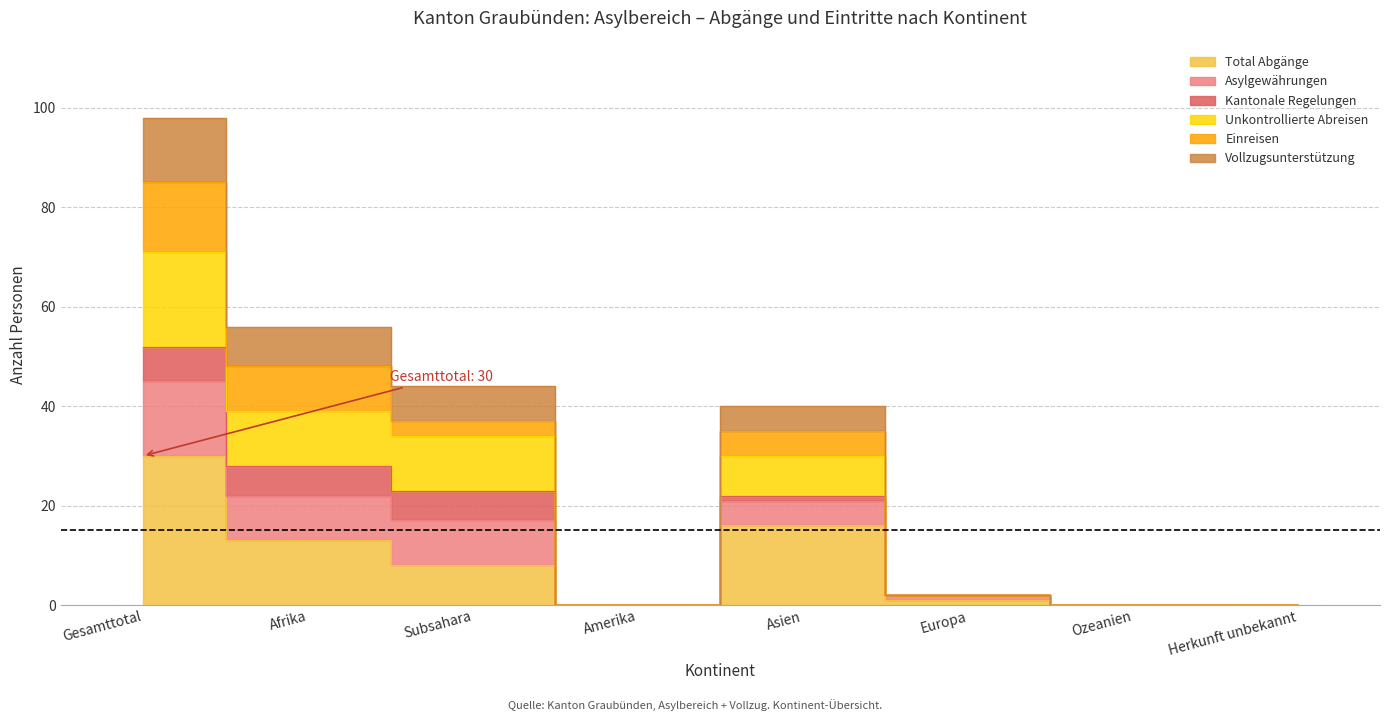

Is the value of Vollzugsunterstützung at Europa greater than the value of Asylgewährungen at Gesamttotal?

No